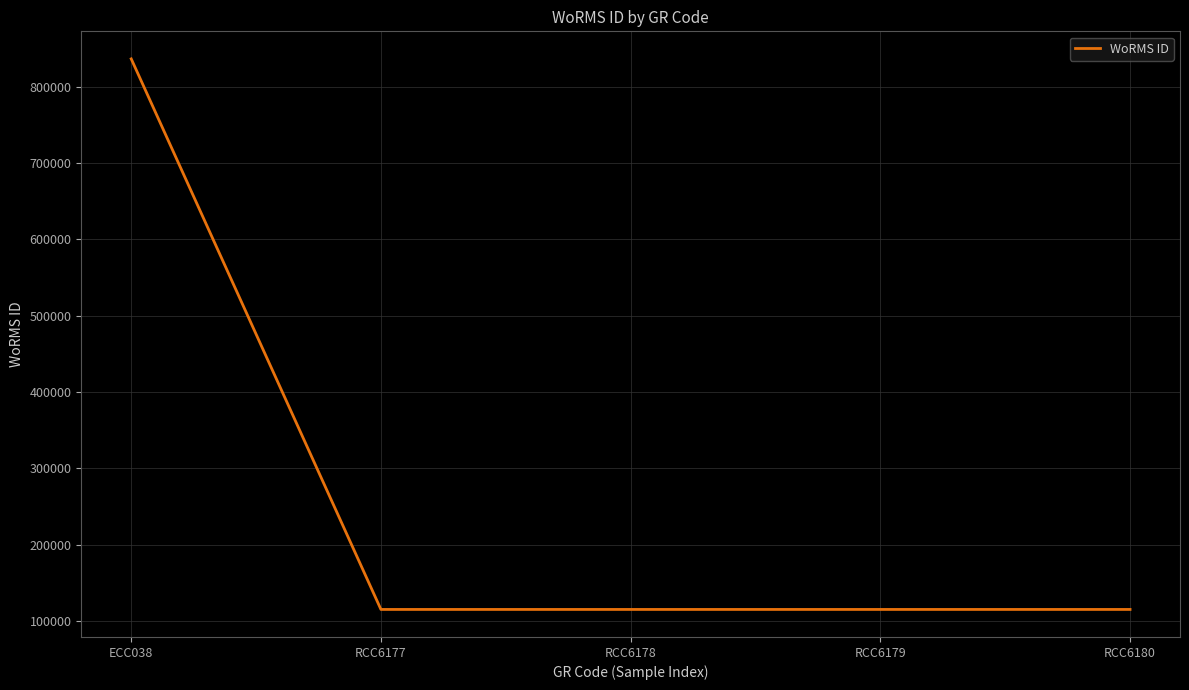

Between RCC6177 and ECC038, which is larger?

ECC038